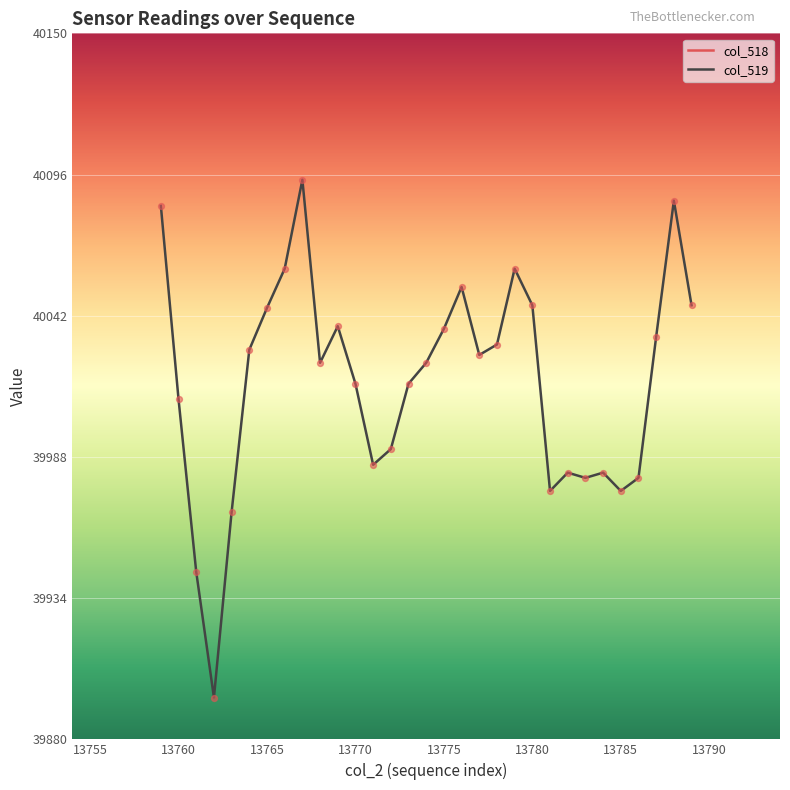

At how many categories does at least one series exceed 33328?

31